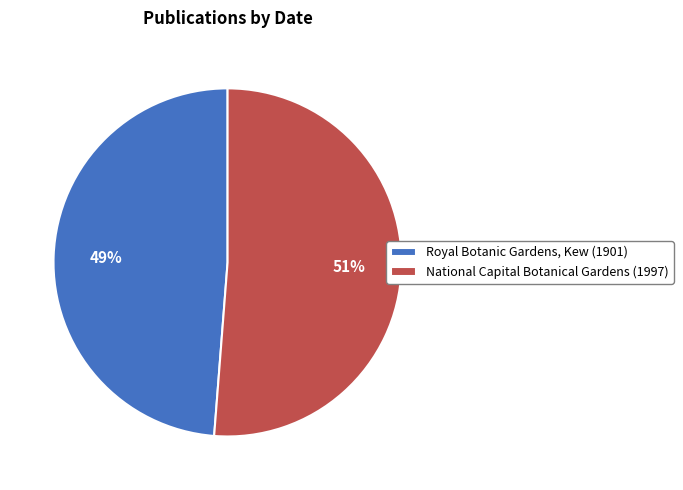

What is the smallest slice in the pie chart?

Royal Botanic Gardens, Kew (1901)